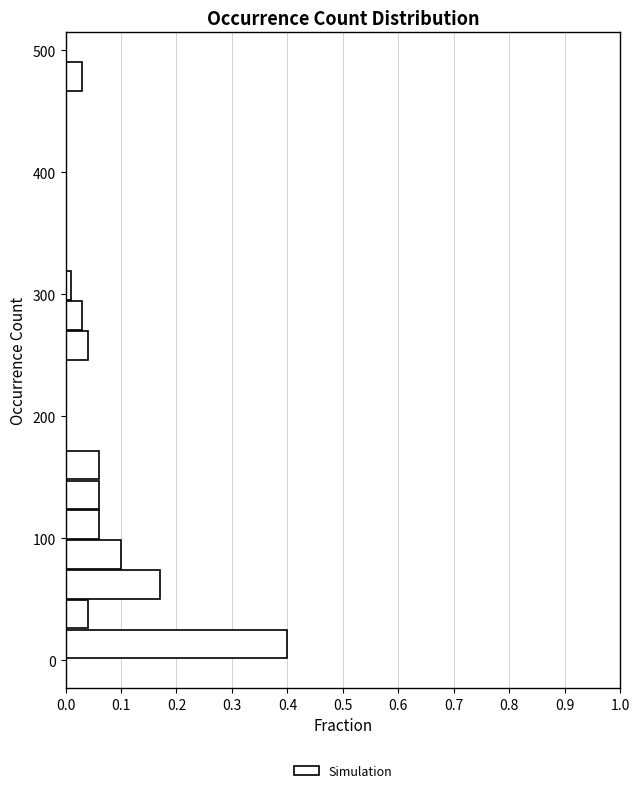

Around what value on the y-axis is the longest bar? Give the approximate position of its centre, as read against the axis.

10